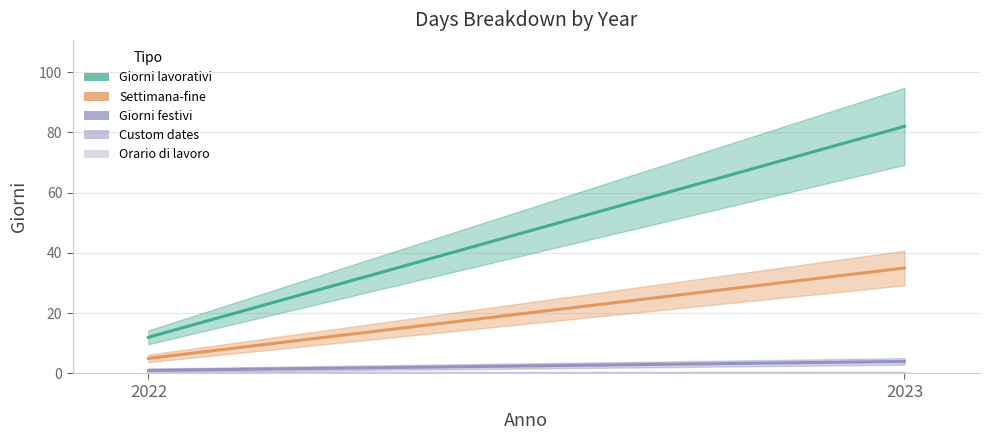

The Giorni lavorativi series shows 8 at 2022. True or false?

False